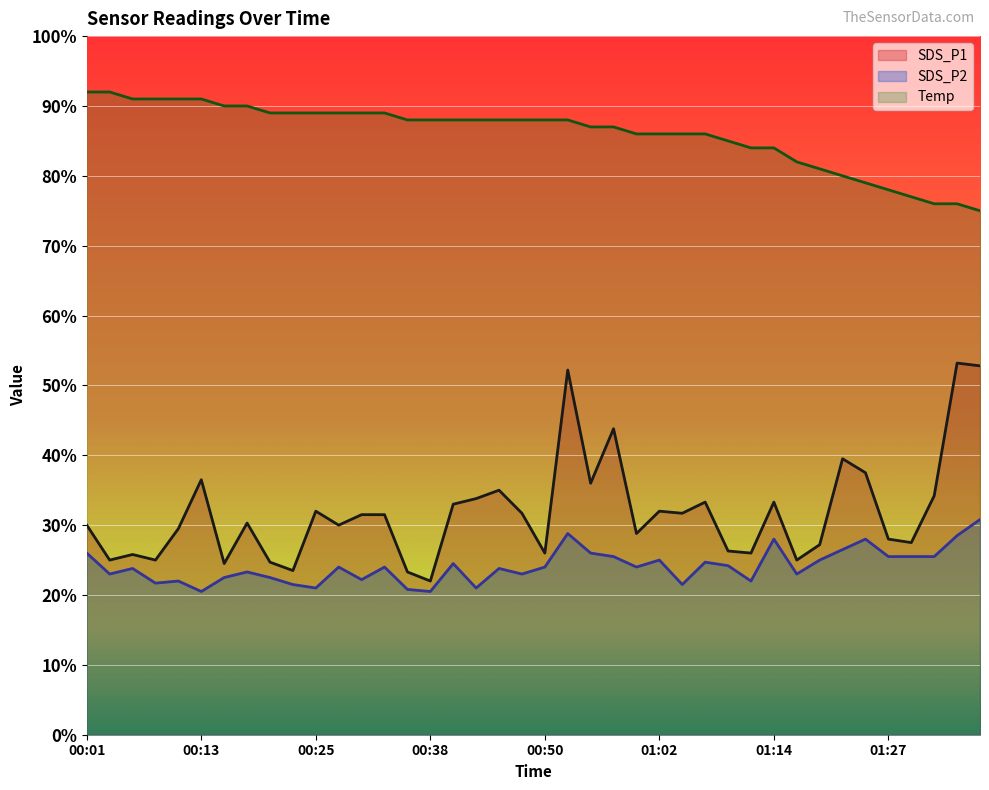

At which category is the sum across all series the highest?

00:52